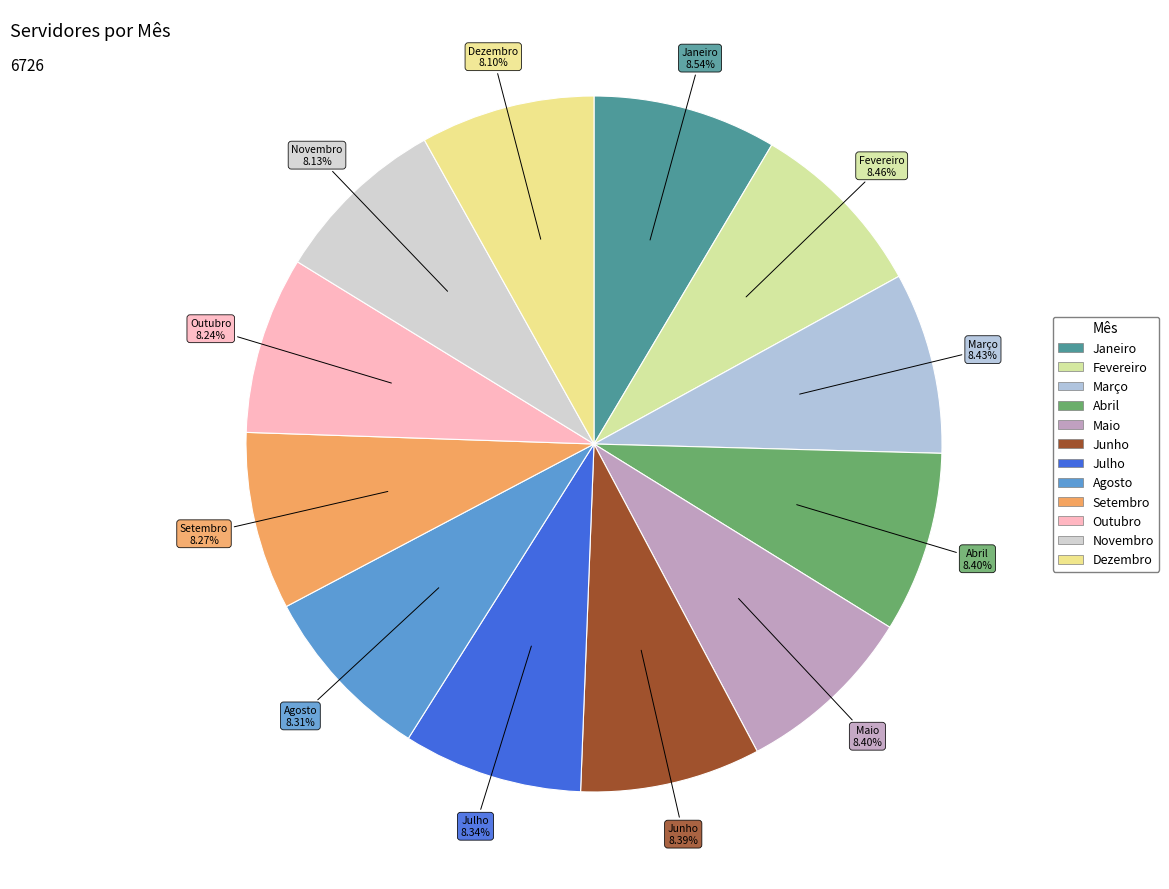

What is the ratio of the value at Abril to the value at Julho?

1.0